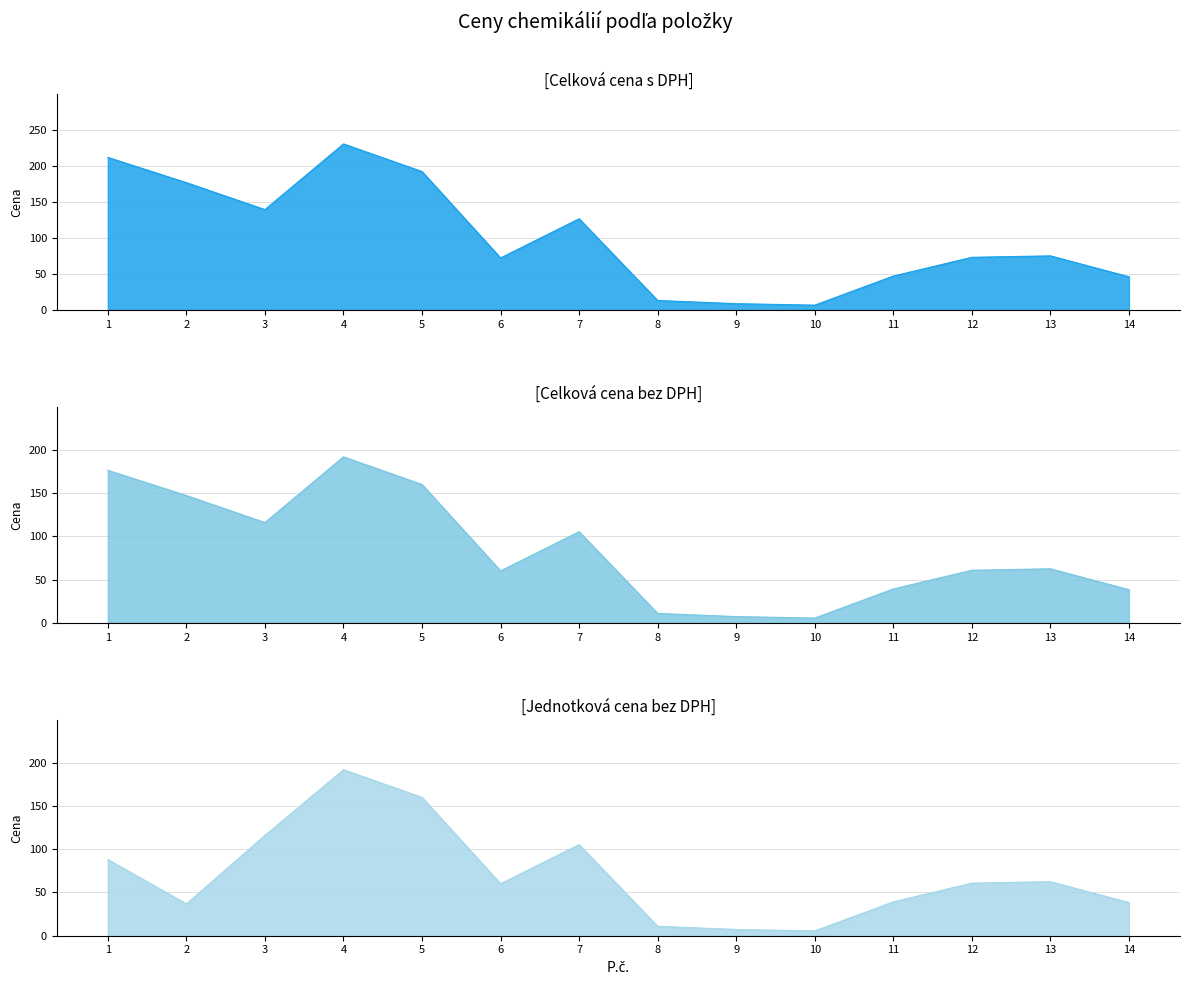

What is the difference between the maximum and second lowest values in the Celková cena bez DPH series?

184.8